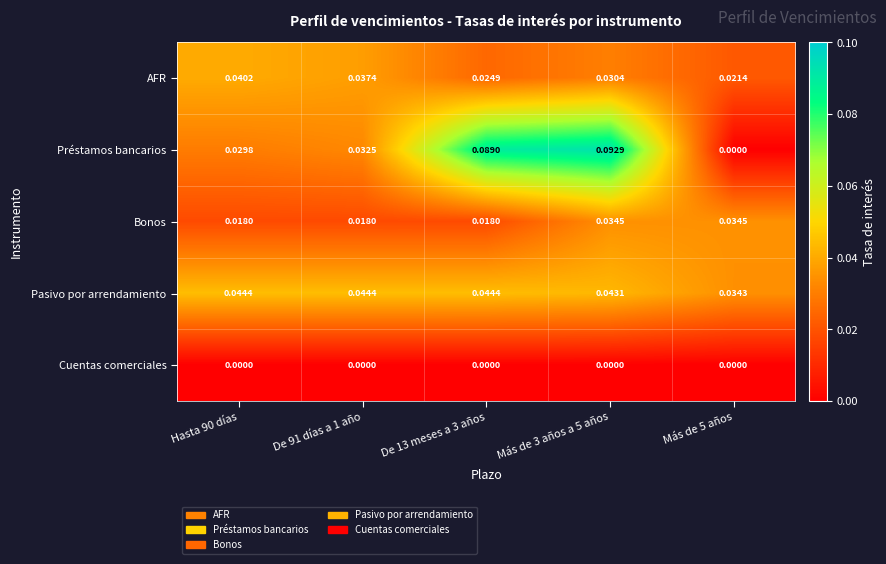

Is the value of Bonos at Hasta 90 días greater than the value of Cuentas comerciales at De 13 meses a 3 años?

Yes